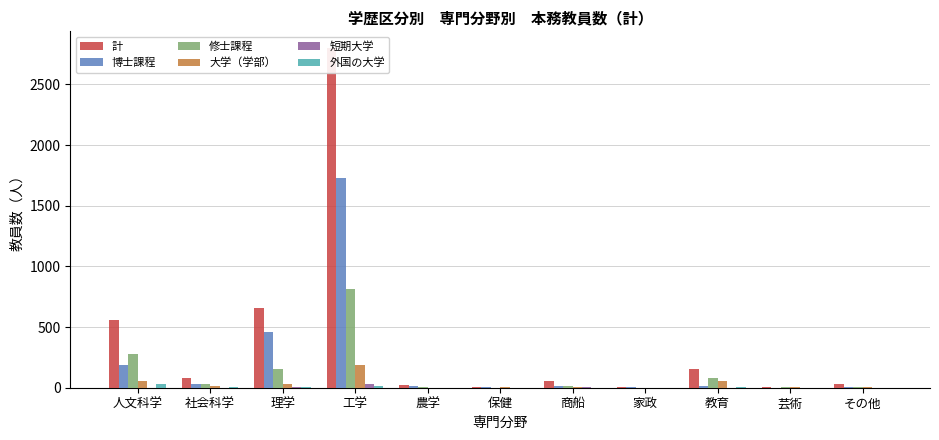

At which label does 修士課程 reach its peak?

工学